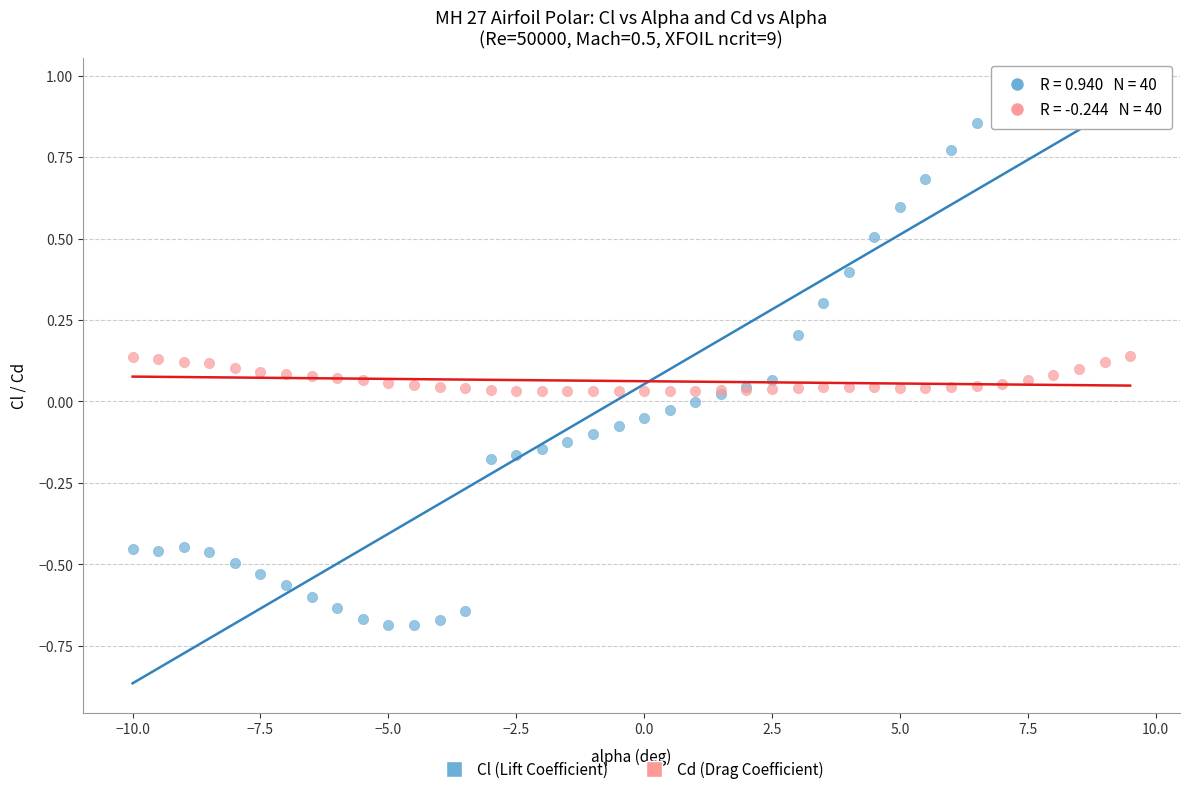

Which series has the widest spread of Y values?

Cl (Lift Coefficient)